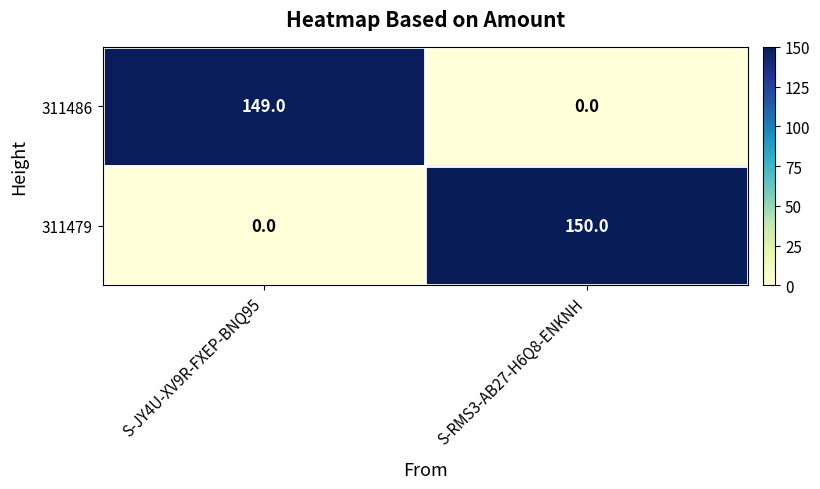

Which category has the highest value across all series?

S-RMS3-AB27-H6Q8-ENKNH